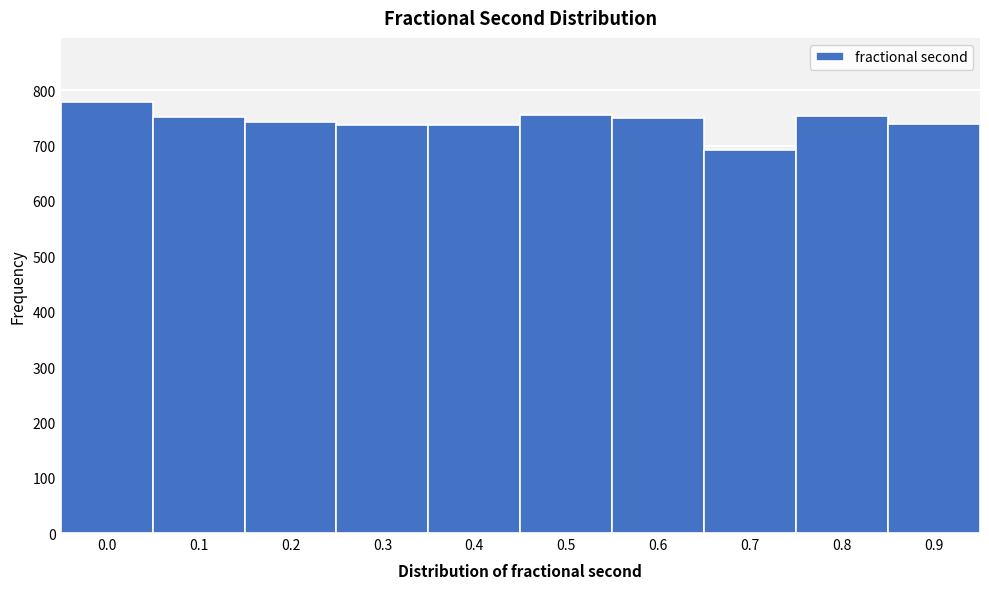

What value does the data have at 0.3, to the nearest 10?

740